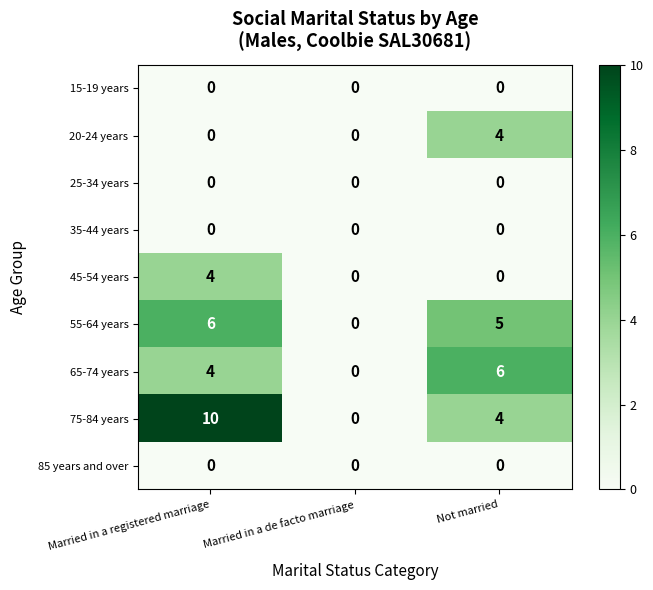

Reading left to right, extract all data points from this chart.

15-19 years: 0	0	0
20-24 years: 0	0	4
25-34 years: 0	0	0
35-44 years: 0	0	0
45-54 years: 4	0	0
55-64 years: 6	0	5
65-74 years: 4	0	6
75-84 years: 10	0	4
85 years and over: 0	0	0